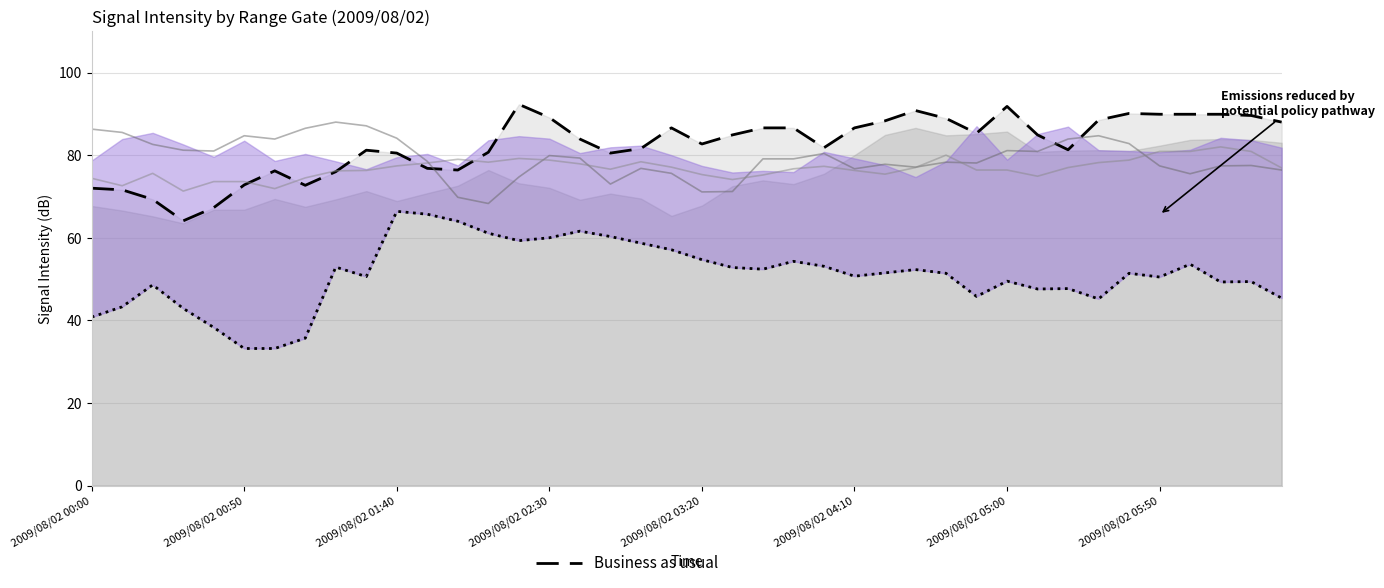

Reading left to right, what are all the values shown in this chart?

Business as usual: 72.0	71.6	69.3	64.1	67.3	72.8	76.2	72.7	76.0	81.2	80.5	76.8	76.4	80.7	92.3	89.1	83.9	80.5	81.6	86.6	82.7	84.9	86.6	86.6	81.8	86.6	88.3	90.8	88.9	85.3	91.8	84.9	81.3	88.5	90.1	89.9	89.9	89.9	89.6	88.0
Policy pathway: 40.8	43.3	48.6	42.9	38.3	33.2	33.2	35.7	52.9	50.6	66.4	65.7	64.0	61.1	59.3	60.0	61.6	60.3	58.7	57.1	54.7	52.8	52.4	54.3	53.1	50.7	51.5	52.3	51.4	45.8	49.5	47.6	47.7	45.2	51.4	50.5	53.6	49.3	49.4	45.4
4.410 range gate: 86.3	85.5	82.6	81.2	81.0	84.7	83.9	86.5	88.0	87.1	84.1	78.5	69.8	68.3	74.7	79.9	79.3	73.0	76.8	75.6	71.1	71.2	79.1	79.1	80.4	76.7	77.8	77.1	78.3	78.1	81.1	80.9	83.9	84.7	82.8	77.4	75.5	77.4	77.5	76.4
5.297 range gate: 74.4	72.6	75.6	71.3	73.6	73.6	71.9	74.5	76.2	76.3	77.4	78.1	79.0	78.3	79.2	78.8	77.9	76.6	78.4	77.1	75.3	74.1	75.2	76.7	77.3	76.3	75.4	77.0	80.0	76.4	76.4	74.9	77.0	78.2	78.8	80.9	80.9	82.0	80.9	76.9